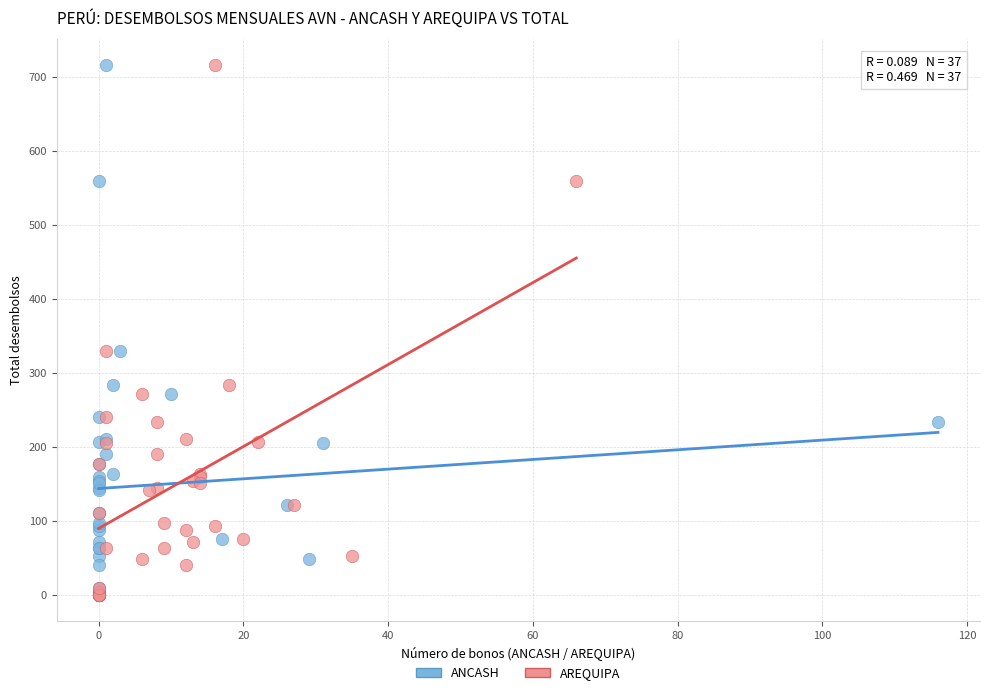

What are all the series names shown in the legend?

ANCASH, AREQUIPA